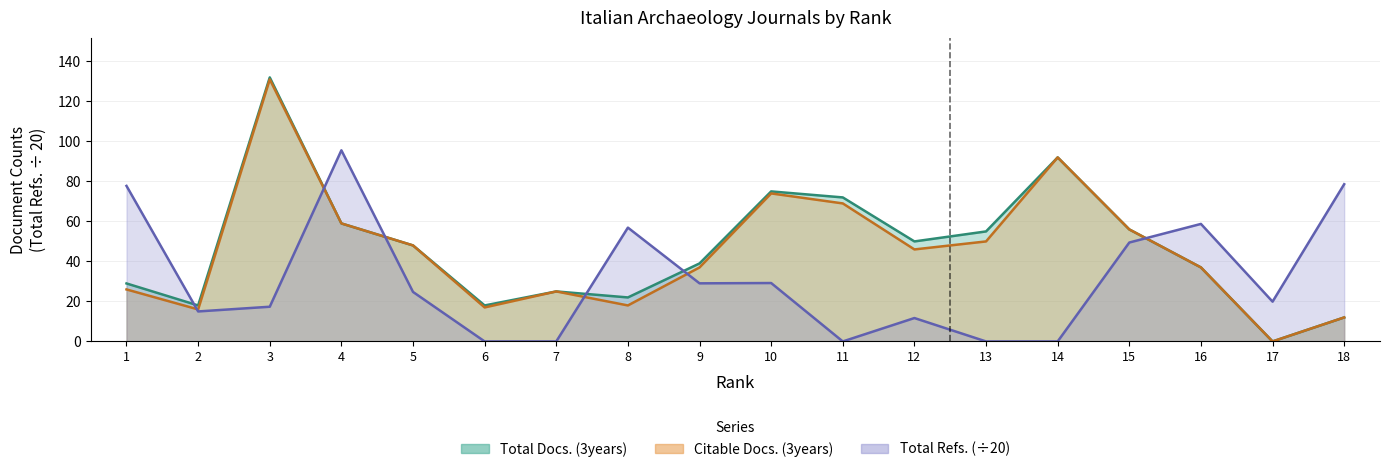

The value of Total Docs. (3years) at 12 is 50.0. True or false?

True